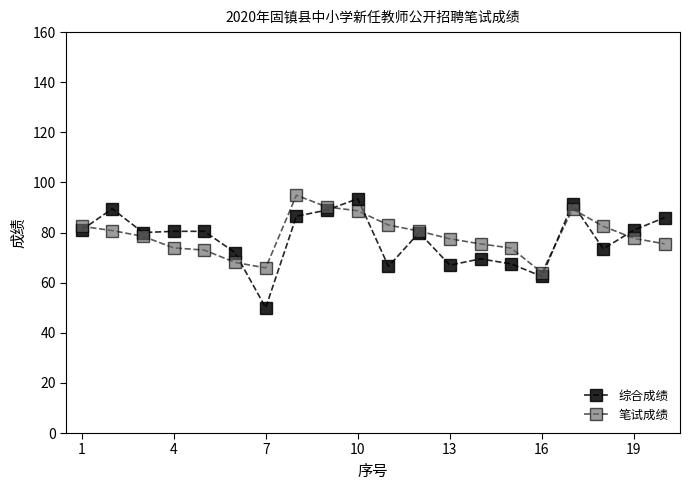

How many lines are shown in the chart?

2